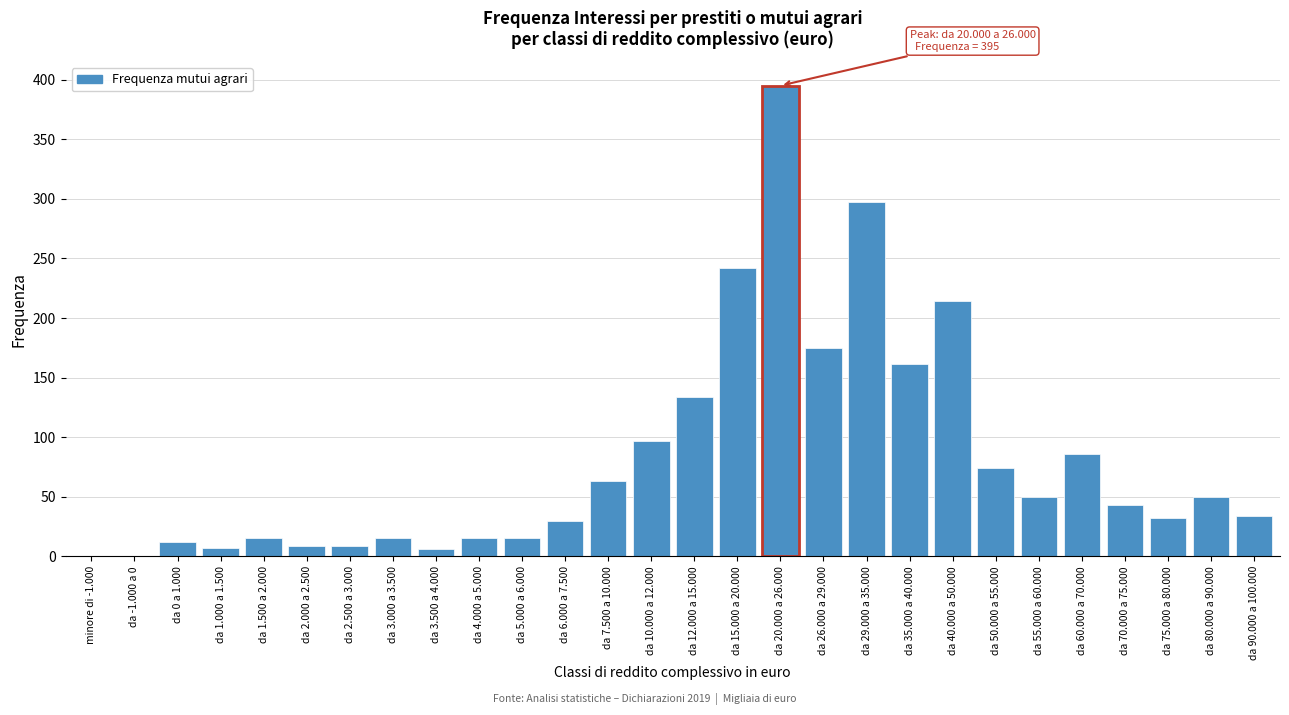

What is the maximum value shown in the chart?

395